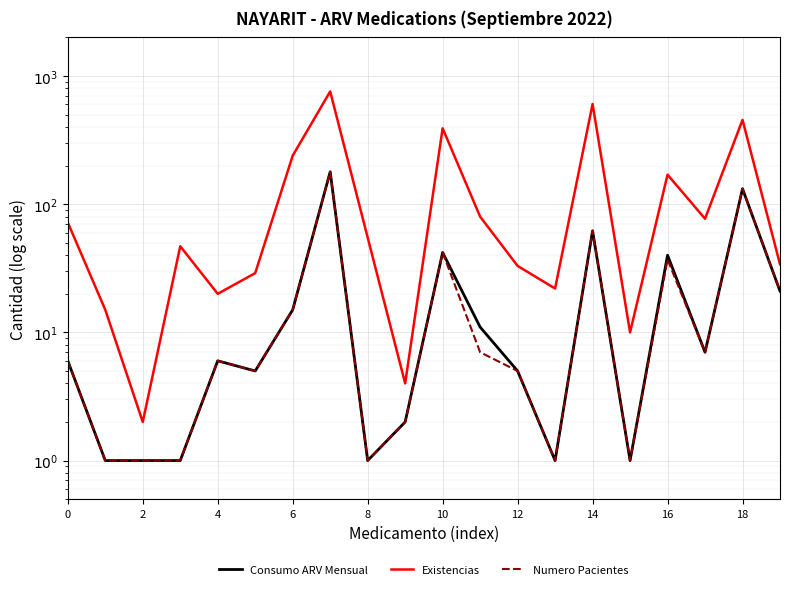

Reading left to right, list all the values displayed in this chart.

Consumo ARV Mensual: 6	1	1	1	6	5	15	179	1	2	42	11	5	1	62	1	40	7	132	21
Existencias: 72	15	2	47	20	29	239	758	55	4	391	80	33	22	605	10	170	77	455	34
Numero Pacientes: 6	1	1	1	6	5	15	179	1	2	42	7	5	1	62	1	37	7	132	21